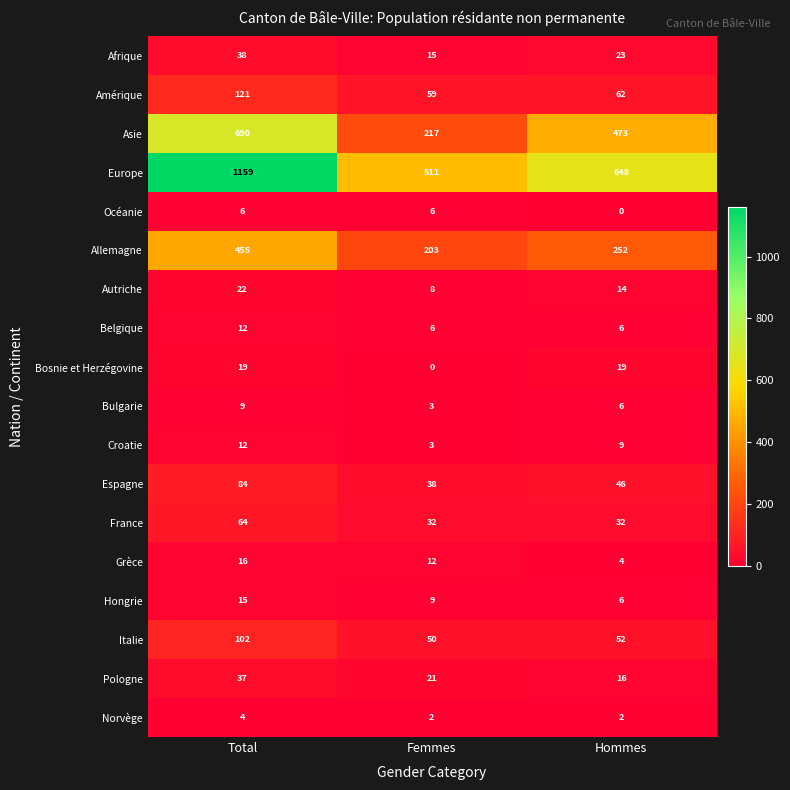

True or false: Pologne has a value of 32 at Femmes.

False